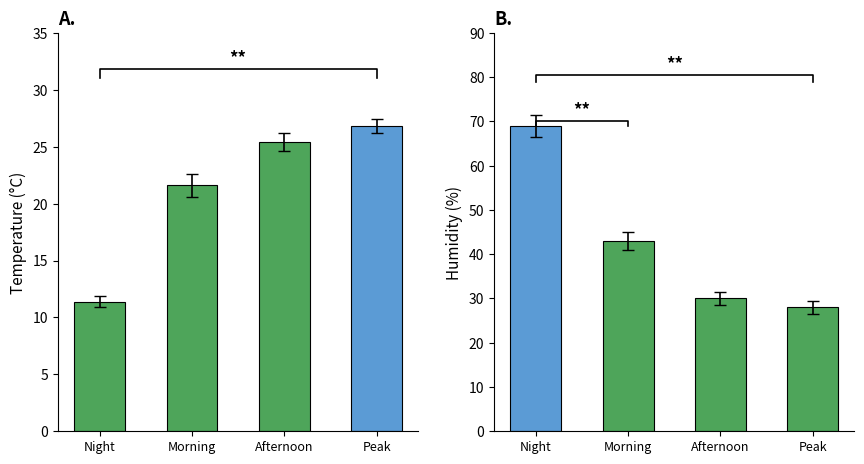

Count the number of data series in this chart.

2